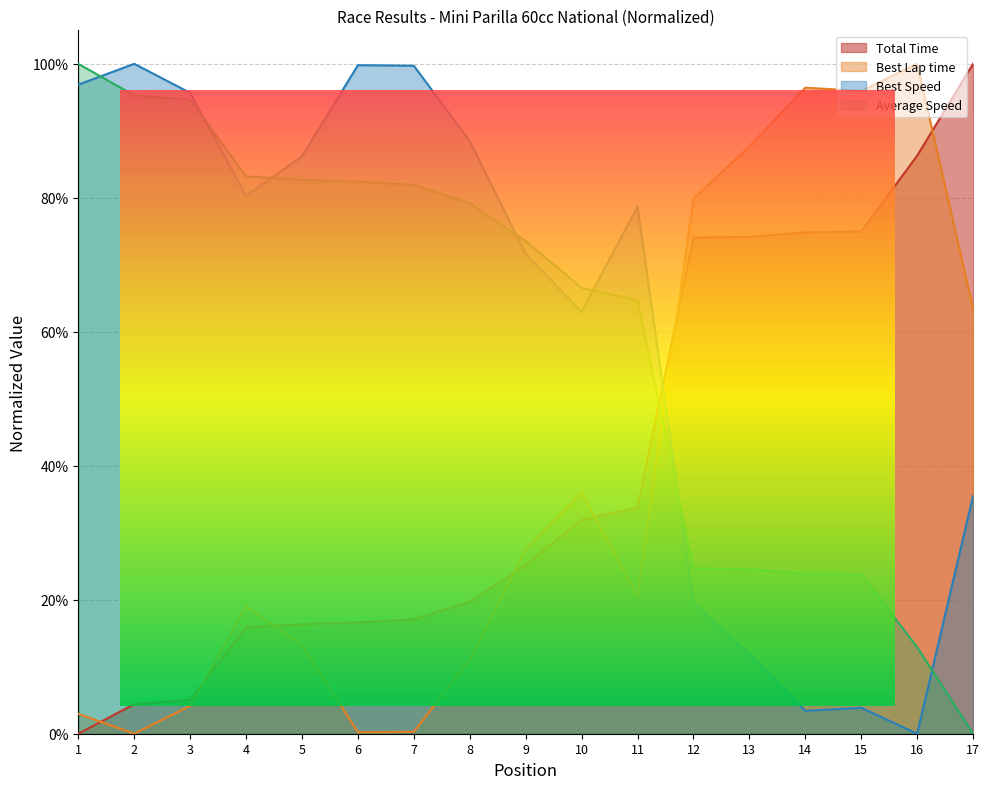

At which category is the sum across all series the highest?

1